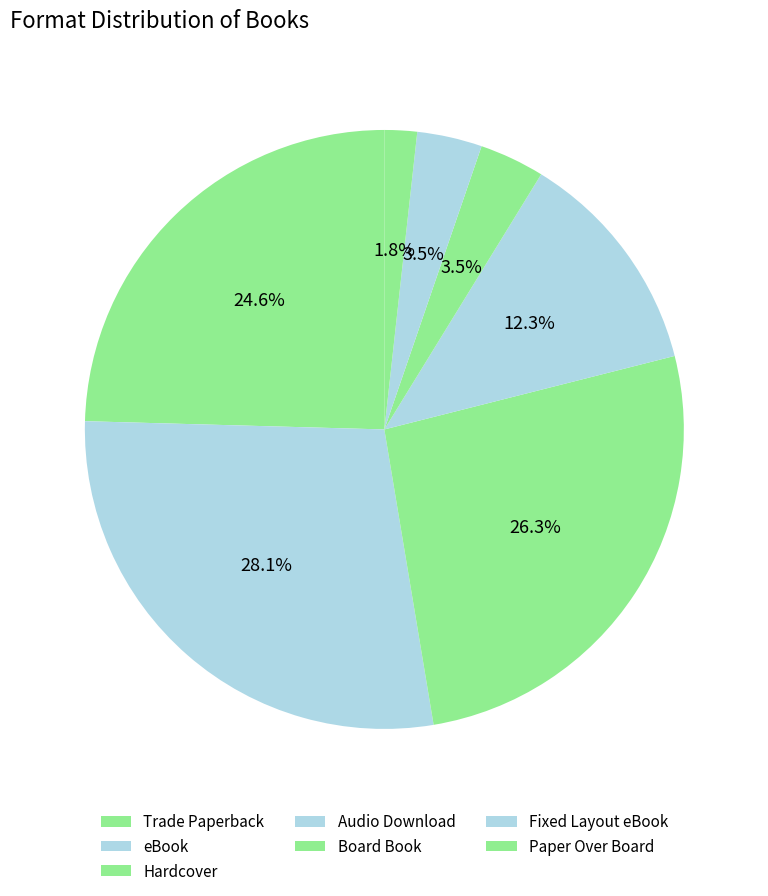

What percentage do Paper Over Board and Hardcover together represent?

28.1%